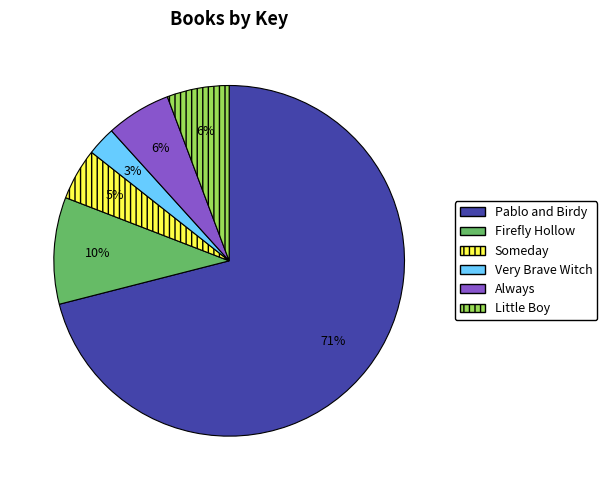

Combined, do Pablo and Birdy and Firefly Hollow account for over 50%?

Yes